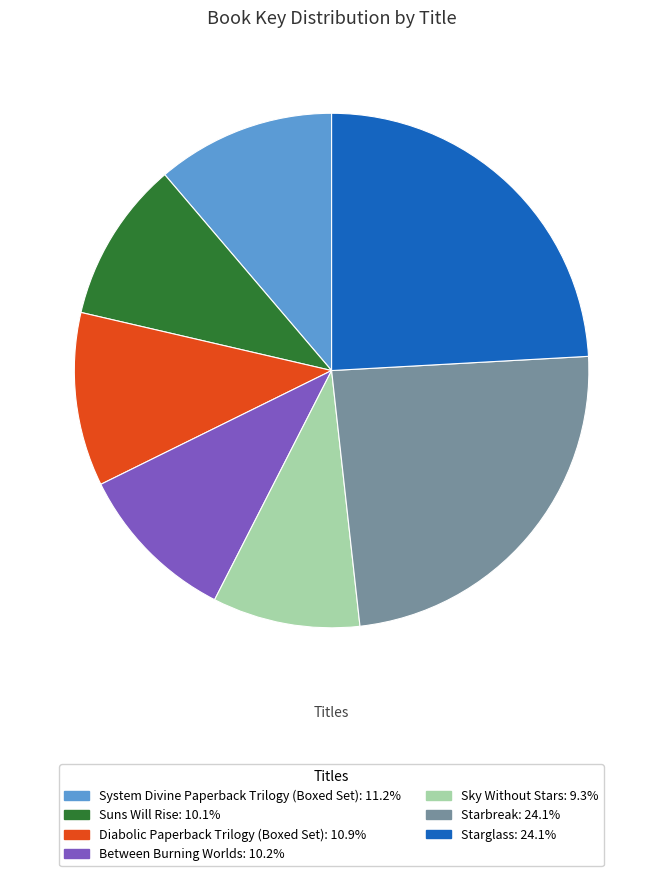

Count the number of slices in the pie.

7